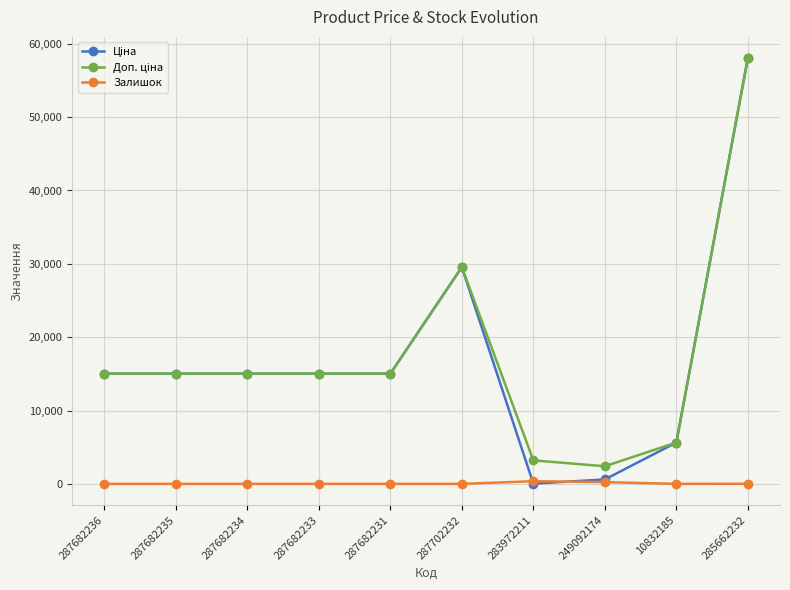

What is the greatest value displayed?

58037.0